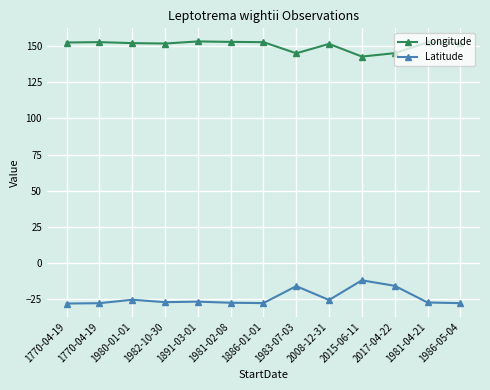

How many categories are shown in the chart?

13